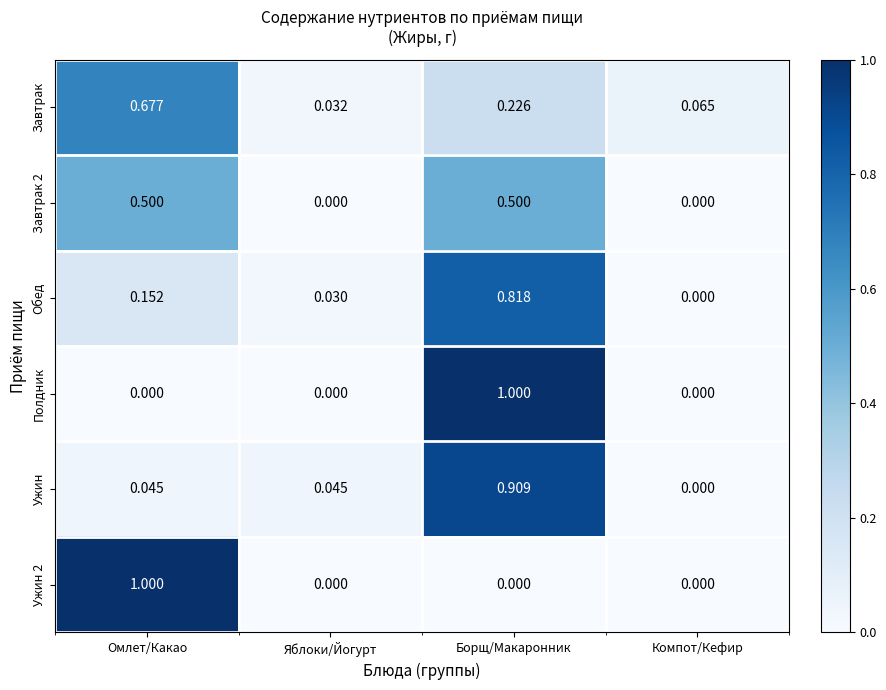

List the labels in order of Обед value, smallest first.

Компот/Кефир, Яблоки/Йогурт, Омлет/Какао, Борщ/Макаронник